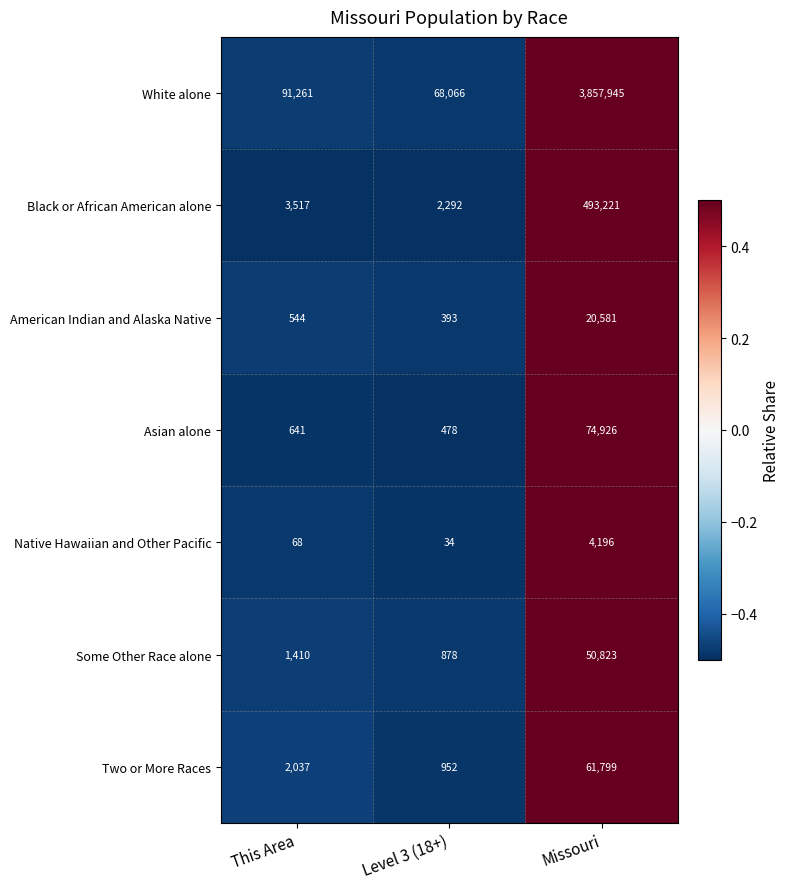

What is the difference between the Some Other Race alone values at This Area and Missouri?

49413